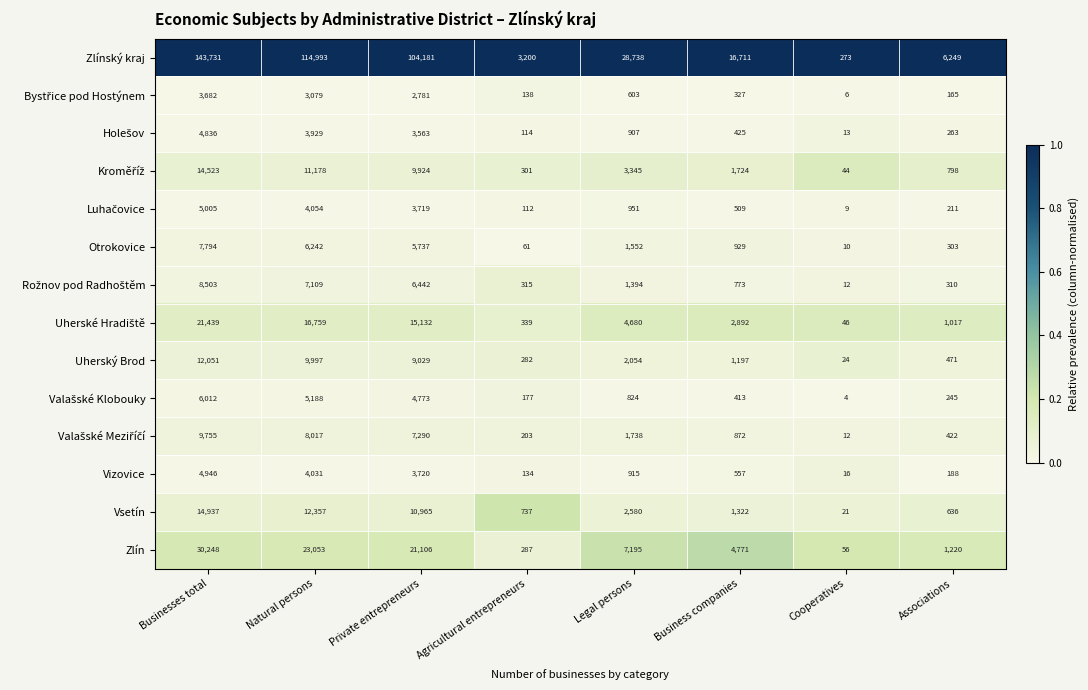

Which category has the lowest value in the Vsetín series?

Cooperatives